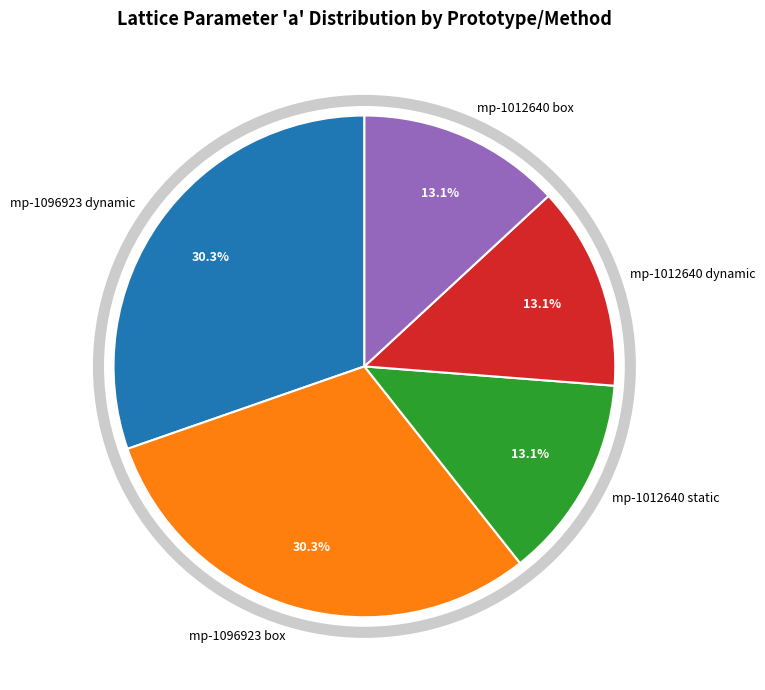

Count the number of slices in the pie.

5